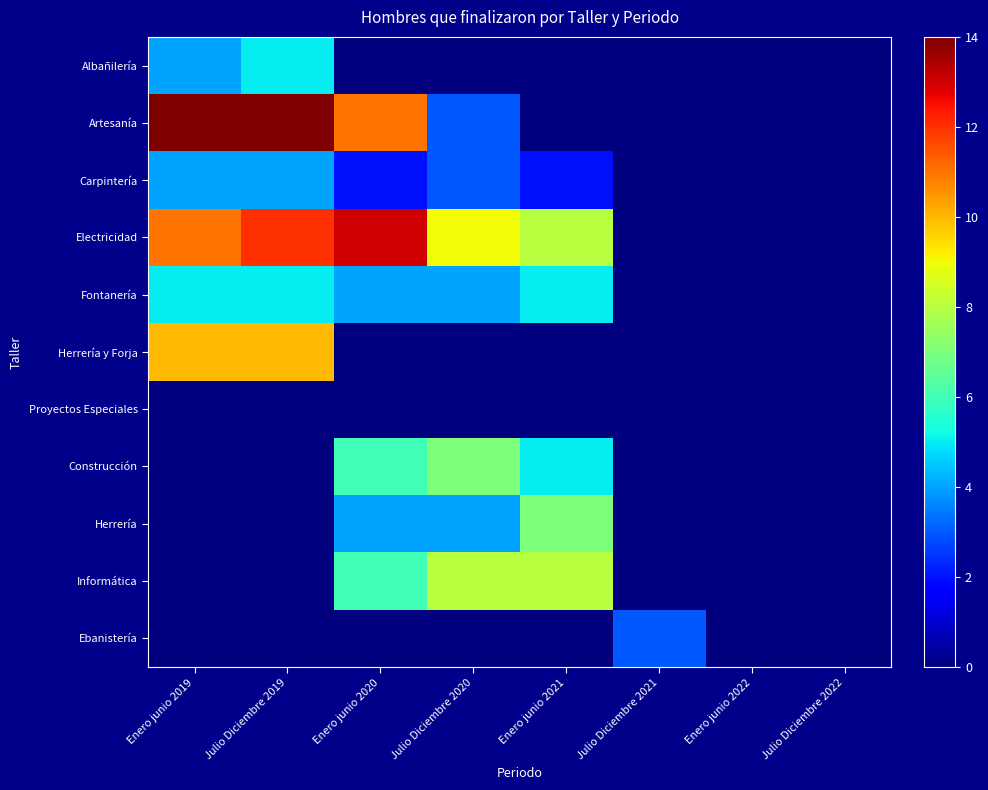

Which has a higher value, Julio Diciembre 2020 or Enero junio 2022?

Julio Diciembre 2020